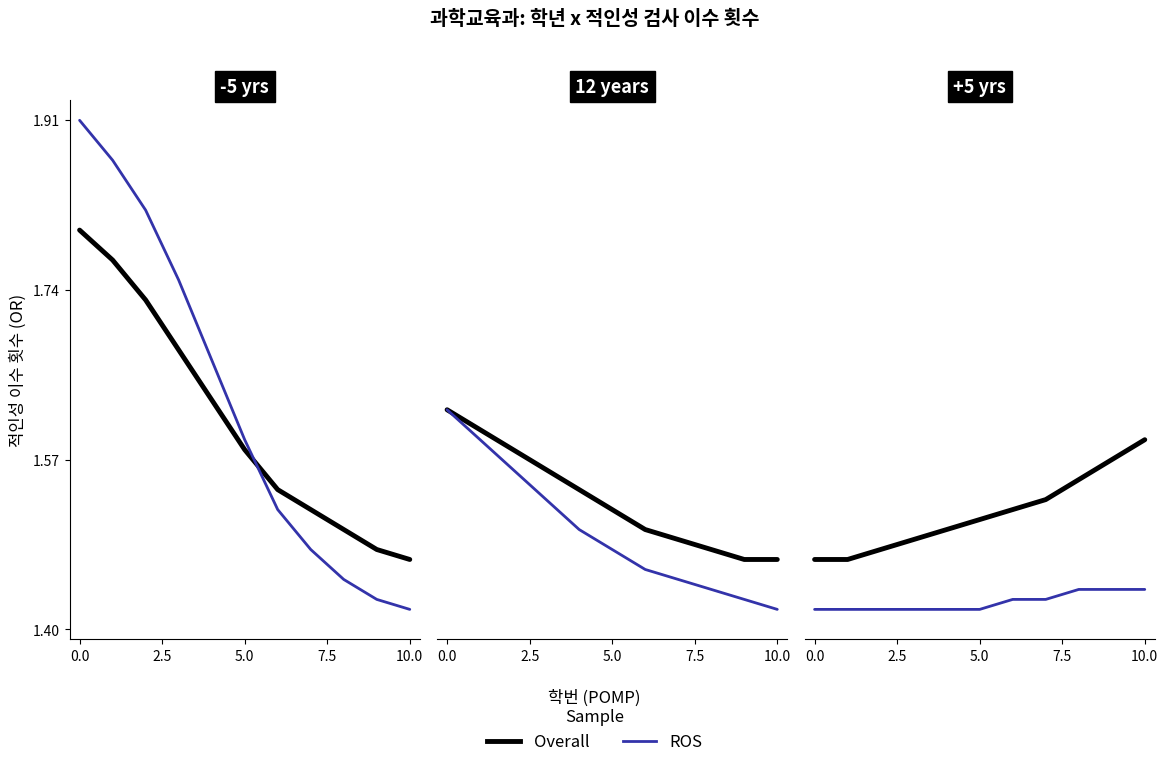

True or false: Overall and ROS intersect in this chart.

True